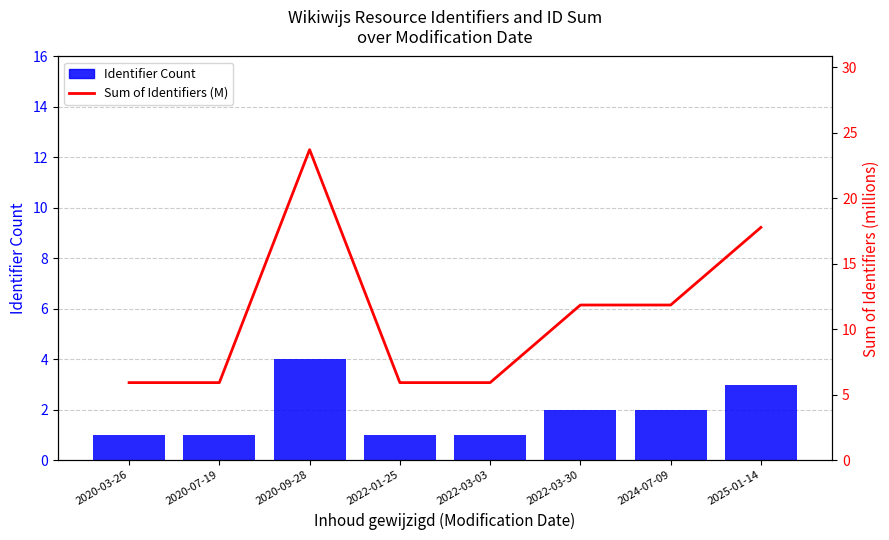

Reading right to left, extract all data points from this chart.

Identifier Count: 3.0	2.0	2.0	1.0	1.0	4.0	1.0	1.0
Sum of Identifiers (M): 17.8	11.9	11.9	5.9	5.9	23.7	5.9	5.9